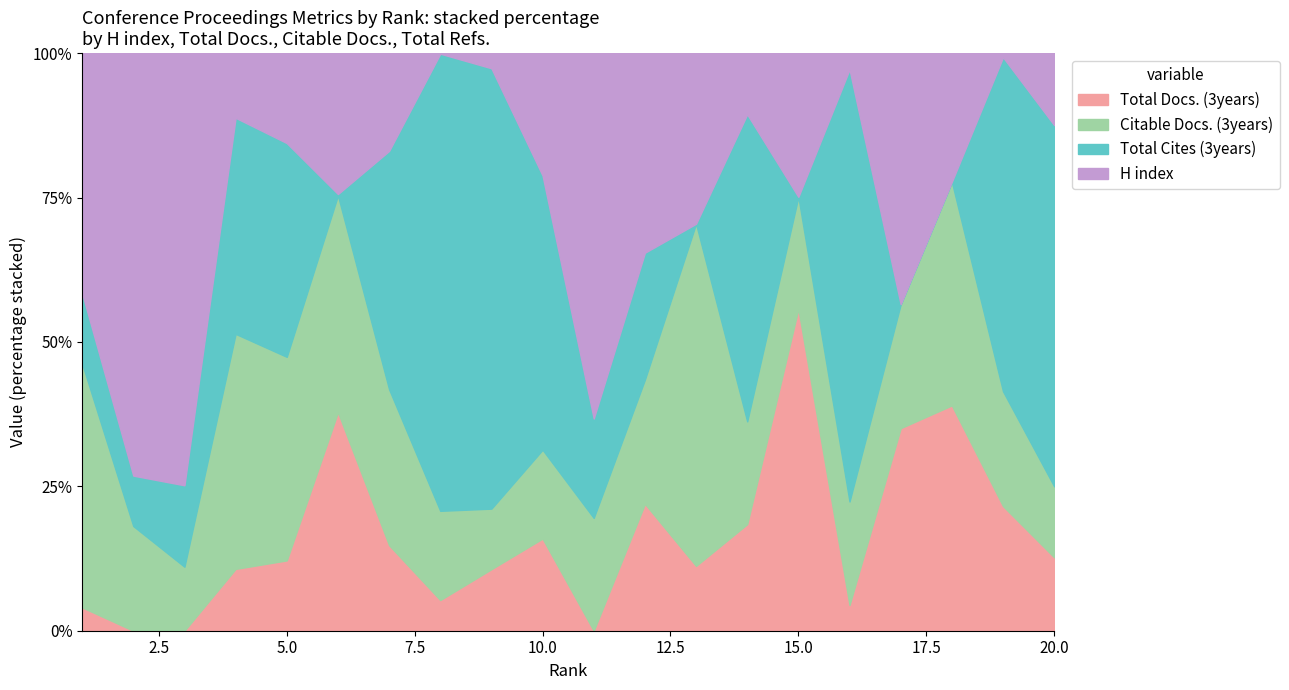

Reading left to right, extract all data points from this chart.

Total Docs. (3years): 1=66	2=0	3=0	4=437	5=330	6=639	7=244	8=13990	9=977	10=165	11=0	12=138	13=65	14=279	15=345	16=242	17=121	18=261	19=4620	20=151
Citable Docs. (3years): 1=690	2=137	3=77	4=1661	5=955	6=634	7=445	8=40695	9=961	10=159	11=67	12=135	13=343	14=269	15=120	16=973	17=74	18=259	19=4256	20=146
Total Cites (3years): 1=199	2=66	3=98	4=1527	5=1003	6=4	7=680	8=208526	9=6991	10=491	11=59	12=138	13=0	14=804	15=0	16=4063	17=0	18=0	19=12384	20=743
H index: 1=679	2=553	3=520	4=457	5=422	6=412	7=279	8=248	9=240	10=219	11=217	12=217	13=171	14=160	15=154	16=153	17=150	18=149	19=149	20=148